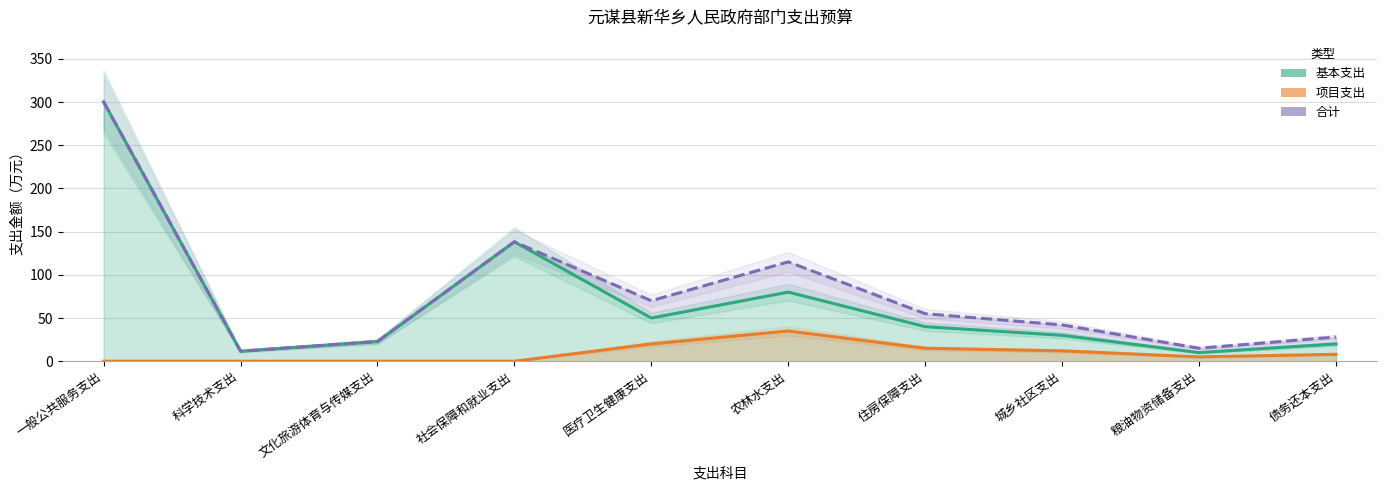

Reading left to right, transcribe all the data shown in this chart.

基本支出: 一般公共服务支出=300.4	科学技术支出=11.6	文化旅游体育与传媒支出=22.8	社会保障和就业支出=138.2	医疗卫生健康支出=50.0	农林水支出=80.0	住房保障支出=40.0	城乡社区支出=30.0	粮油物资储备支出=10.0	债务还本支出=20.0
项目支出: 一般公共服务支出=0.0	科学技术支出=0.0	文化旅游体育与传媒支出=0.0	社会保障和就业支出=0.0	医疗卫生健康支出=20.0	农林水支出=35.0	住房保障支出=15.0	城乡社区支出=12.0	粮油物资储备支出=5.0	债务还本支出=8.0
合计: 一般公共服务支出=300.4	科学技术支出=11.6	文化旅游体育与传媒支出=22.8	社会保障和就业支出=138.2	医疗卫生健康支出=70.0	农林水支出=115.0	住房保障支出=55.0	城乡社区支出=42.0	粮油物资储备支出=15.0	债务还本支出=28.0